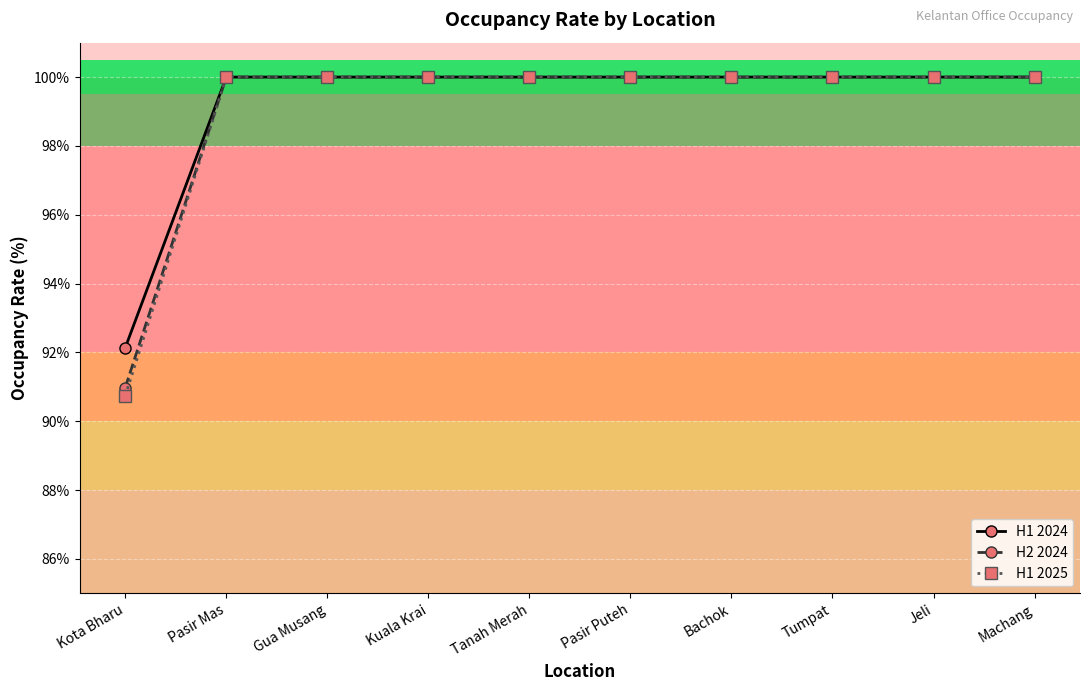

How many distinct data groups are displayed?

3